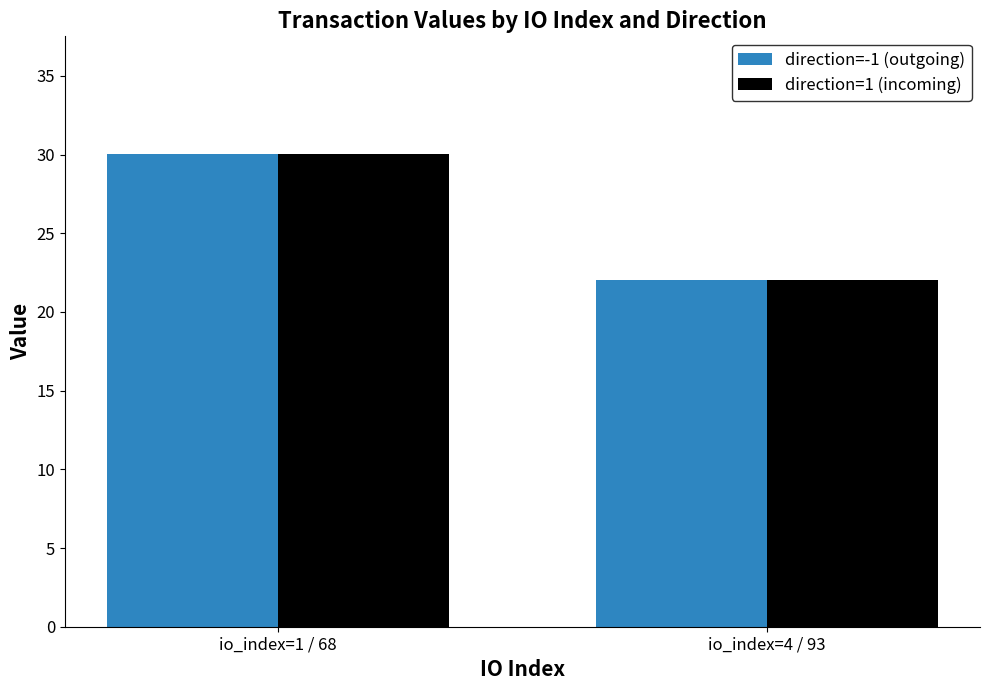

The value of direction=1 (incoming) at io_index=1 / 68 is 30.0. True or false?

True